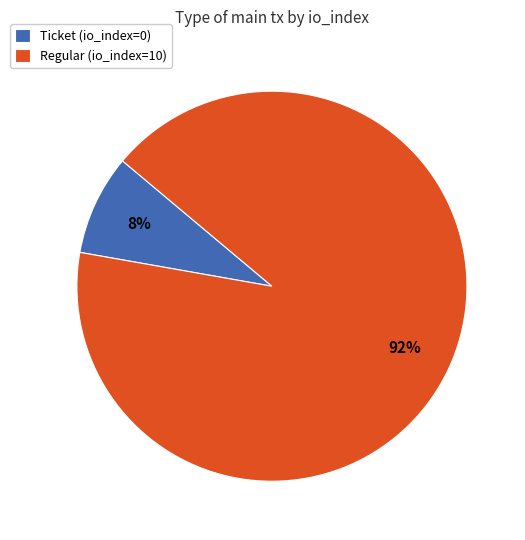

Which has a higher value, Ticket (io_index=0) or Regular (io_index=10)?

Regular (io_index=10)